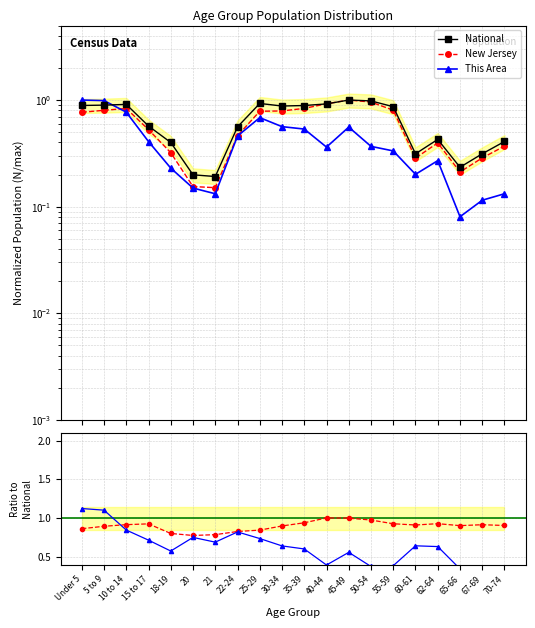

At which category is the sum across all series the highest?

5 to 9